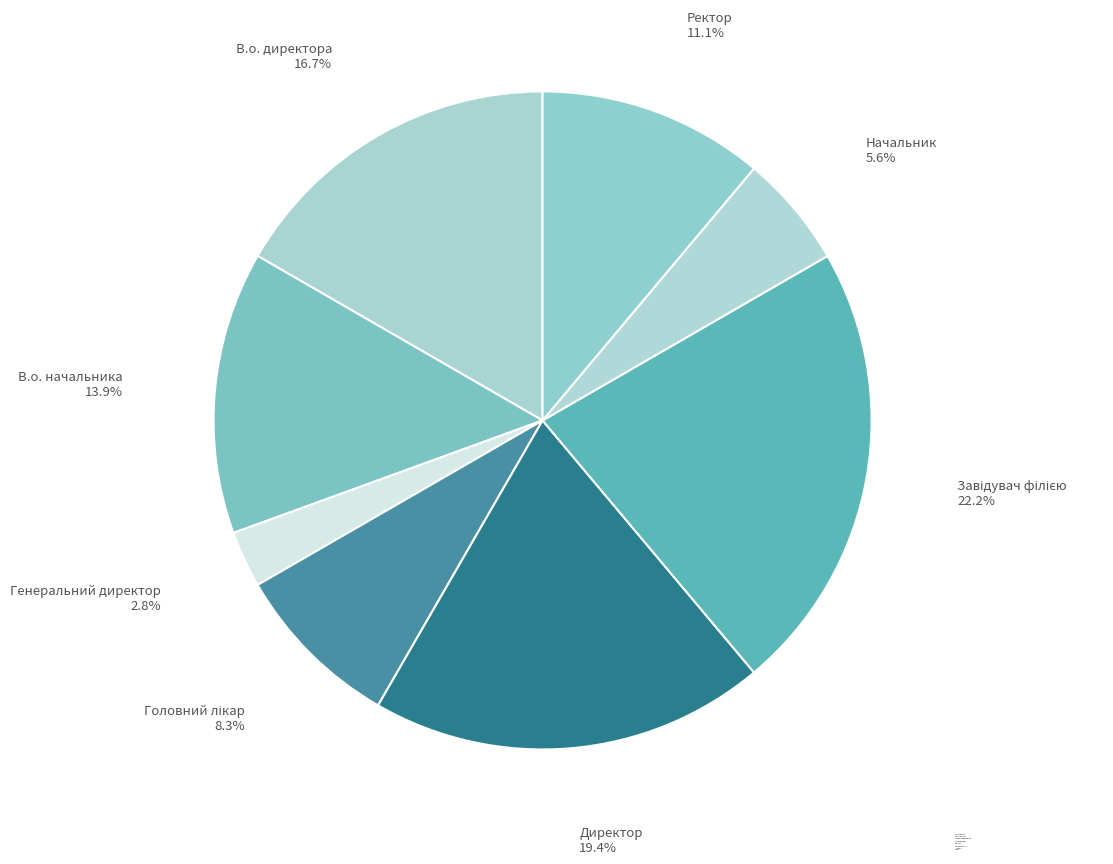

Which has a higher value, Генеральний директор or В.о. директора?

В.о. директора